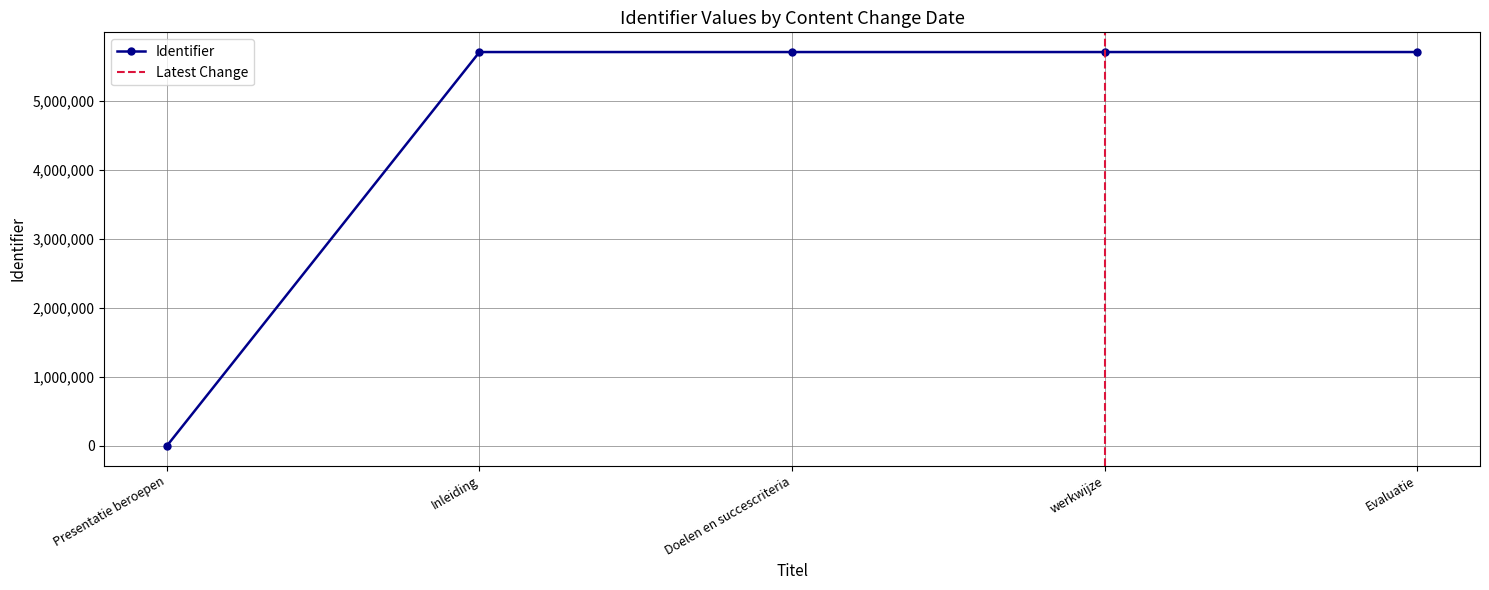

What is the maximum value for Identifier?

5701633